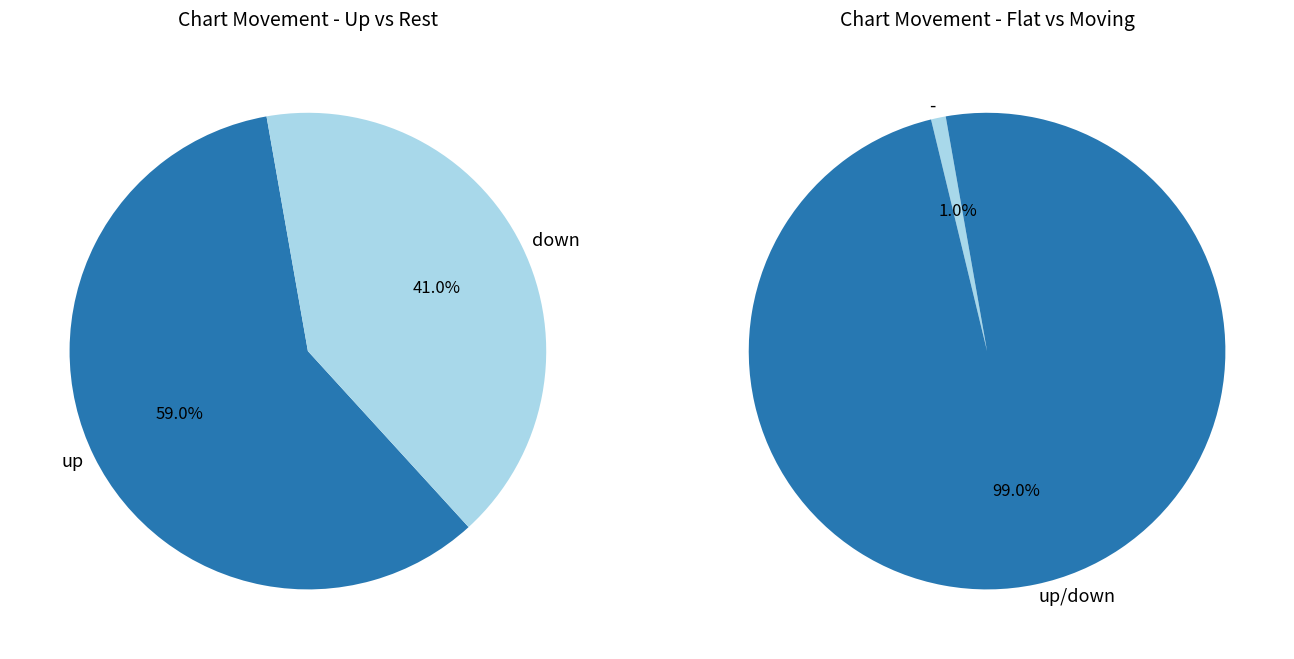

Which category accounts for the majority?

up